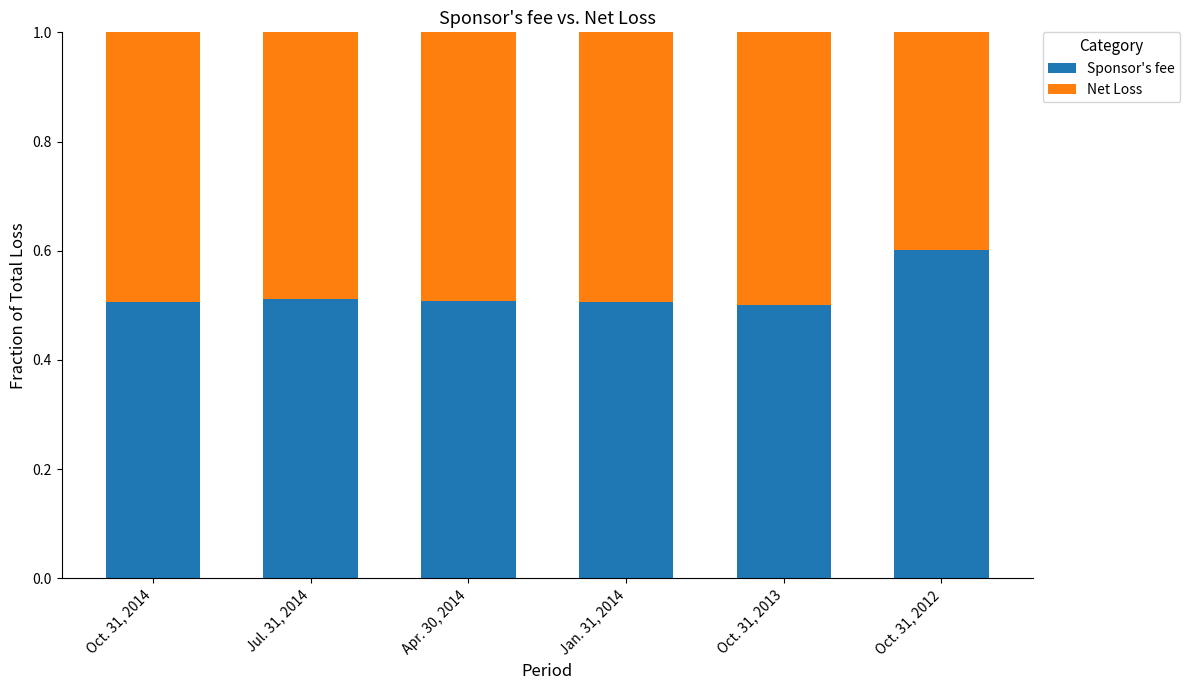

Rank the categories by Sponsor's fee value from highest to lowest.

Oct. 31, 2012, Jul. 31, 2014, Apr. 30, 2014, Jan. 31, 2014, Oct. 31, 2014, Oct. 31, 2013